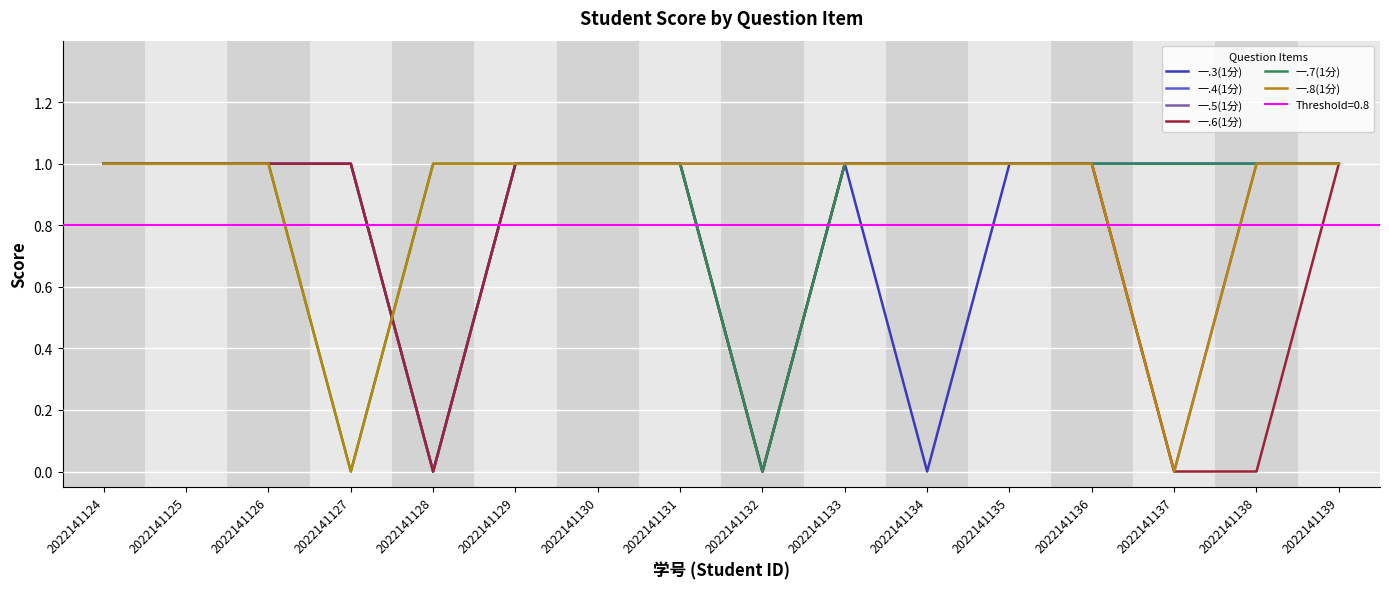

How many interior local valleys does the 一.4(1分) series have?

1